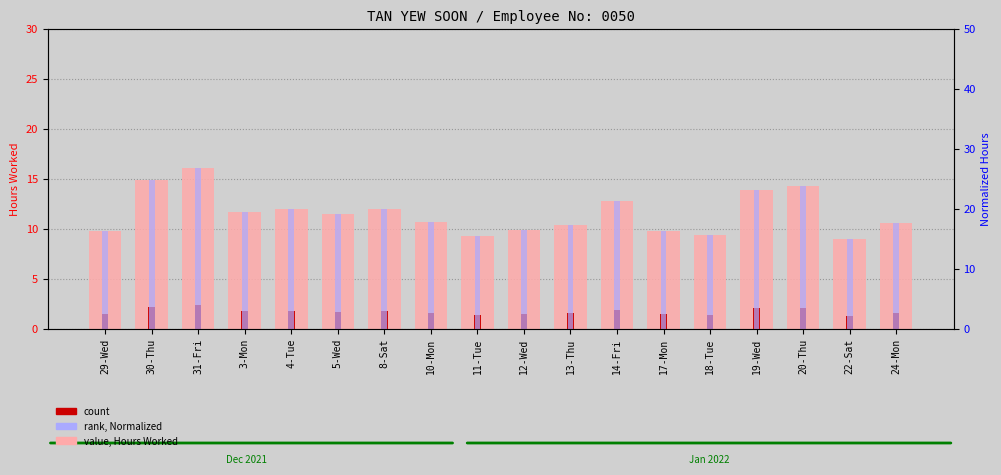

Which series changed the most between 29-Wed and 13-Thu?

rank, Normalized